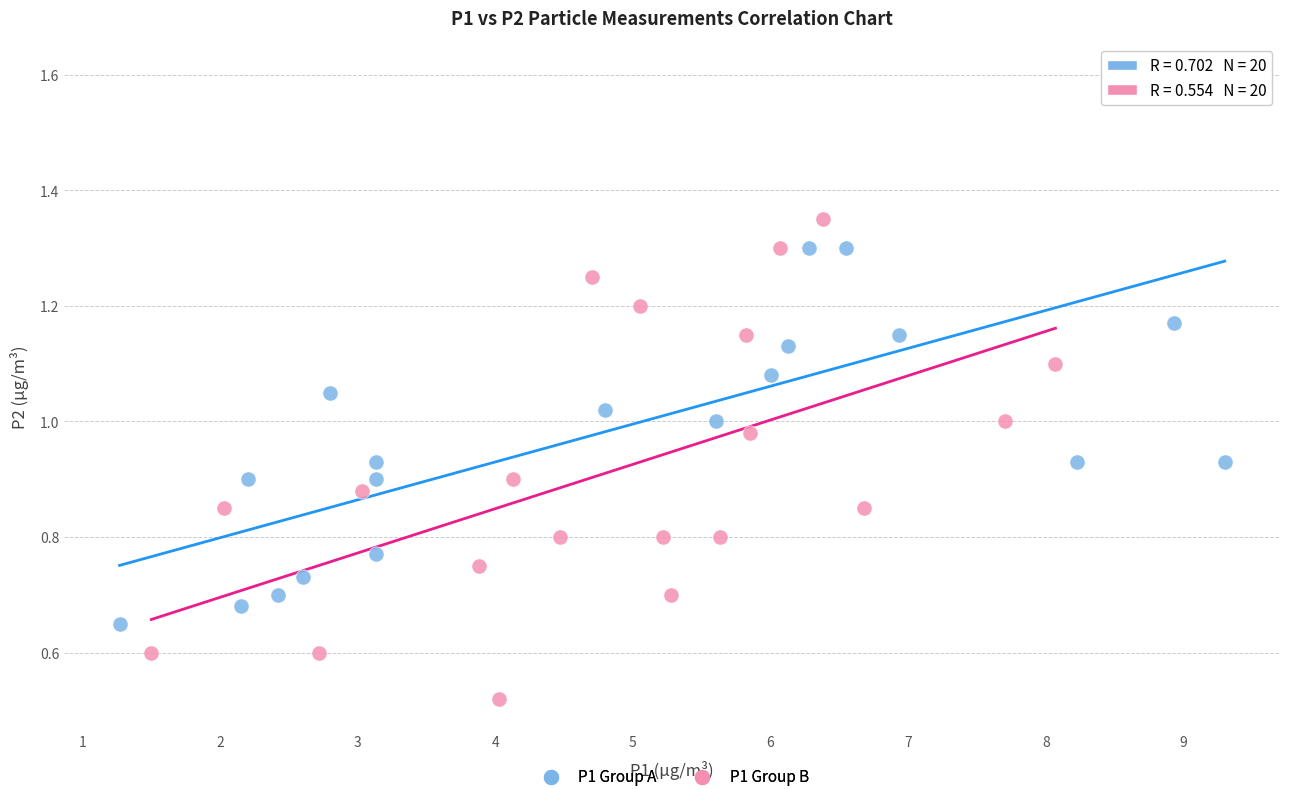

Which series has the largest Y range (max minus min)?

P1 Group A